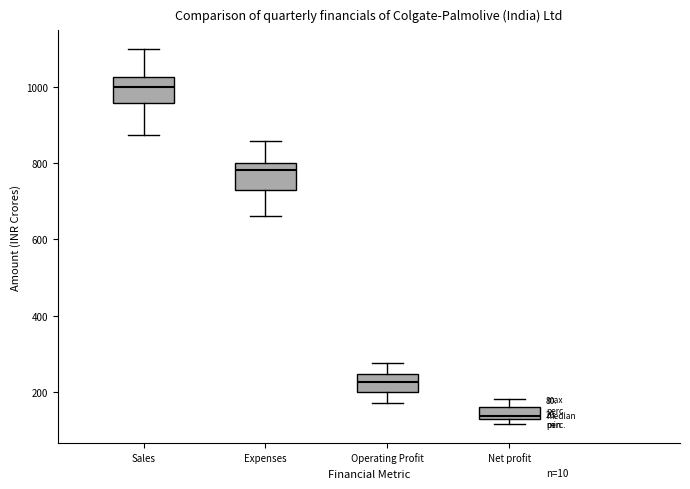

Which box has the highest median line?

Sales